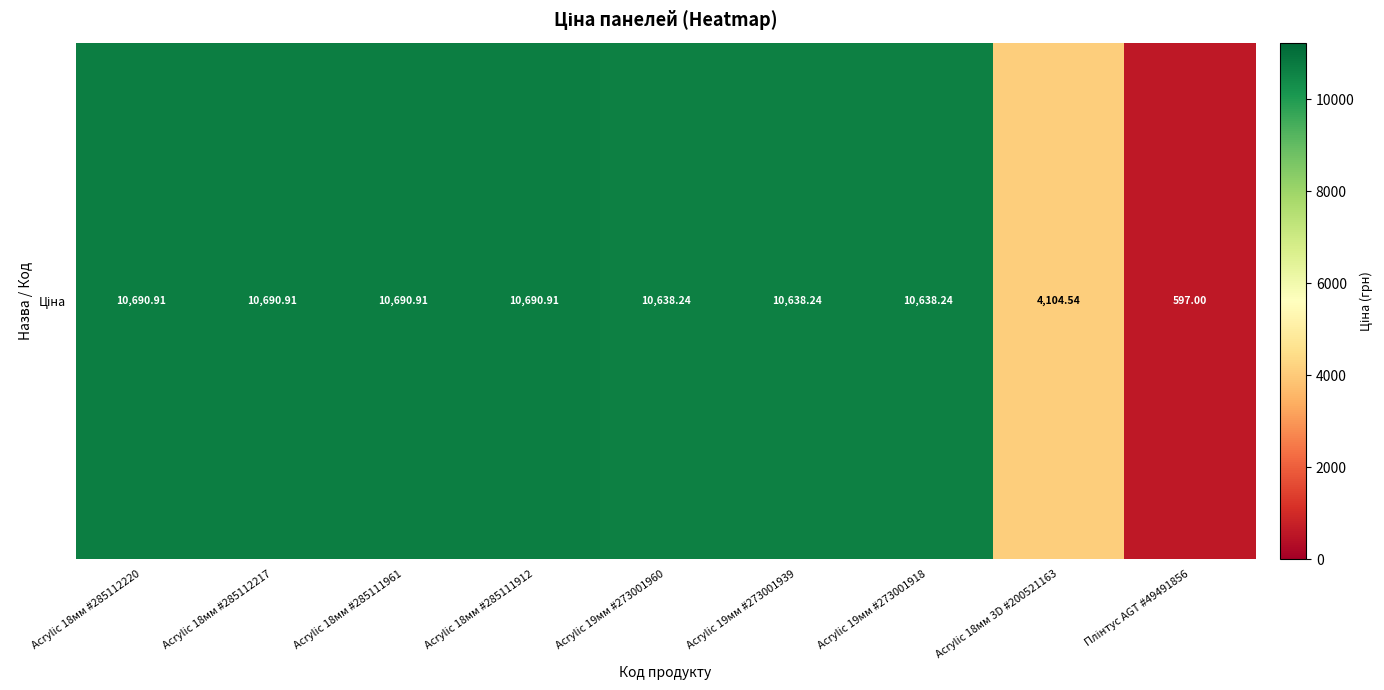

What is the difference between the second highest and minimum values?

10093.9